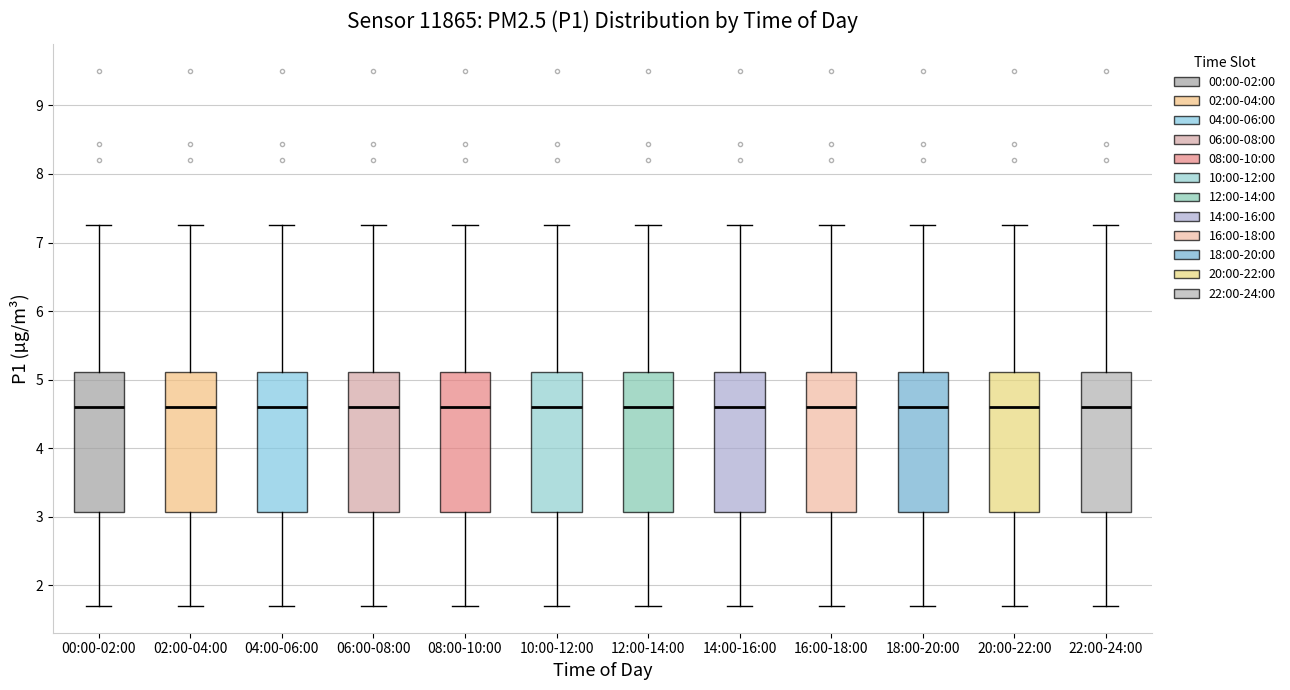

Where does the lower whisker of the box for 22:00-24:00 end on the y-axis? The values are not printed on the chart, so give them approximately, as read against the axis.

1.7